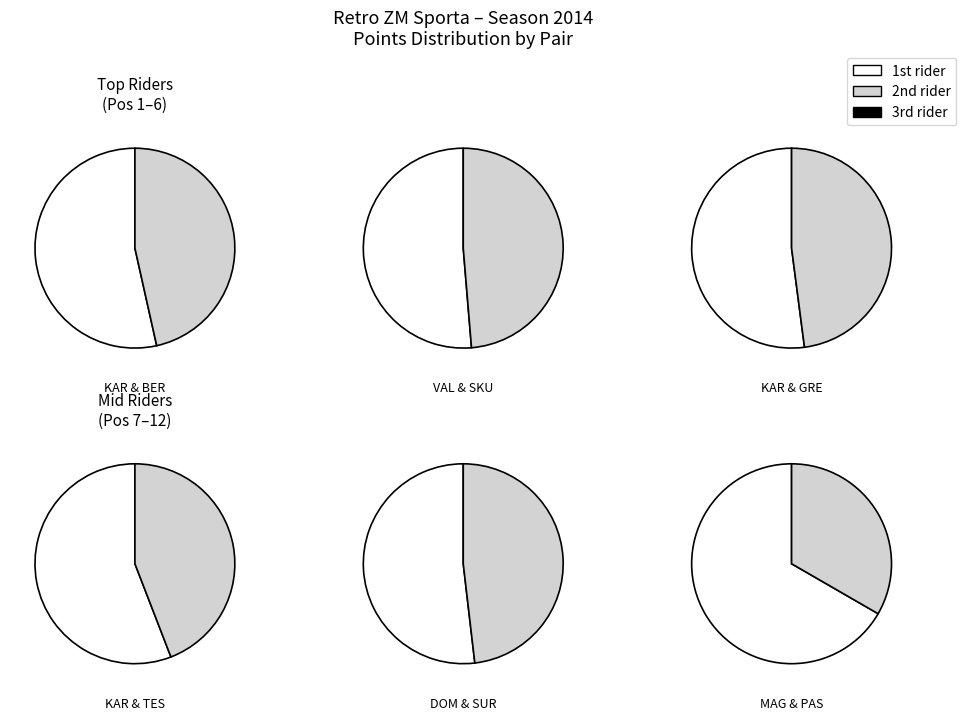

Is Ingus BERZINS the majority of the pie?

No